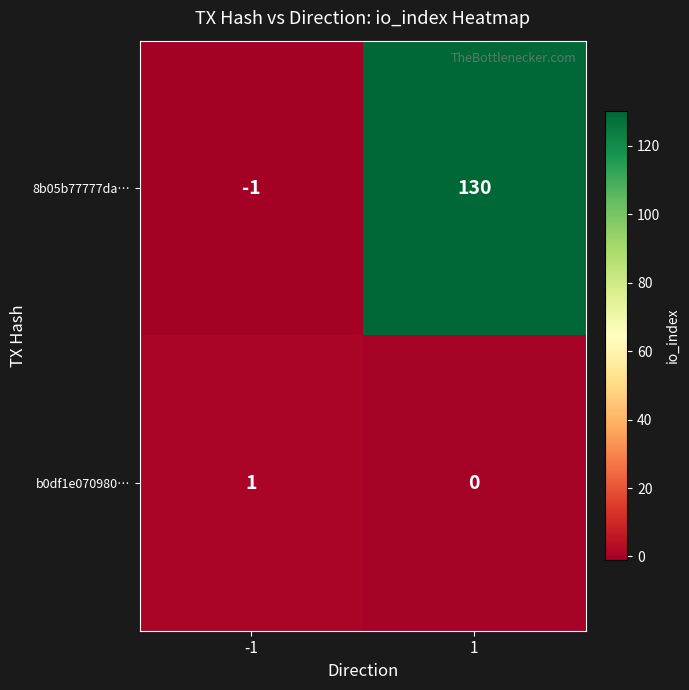

At 1, list the series in order from smallest to largest.

b0df1e070980…, 8b05b77777da…